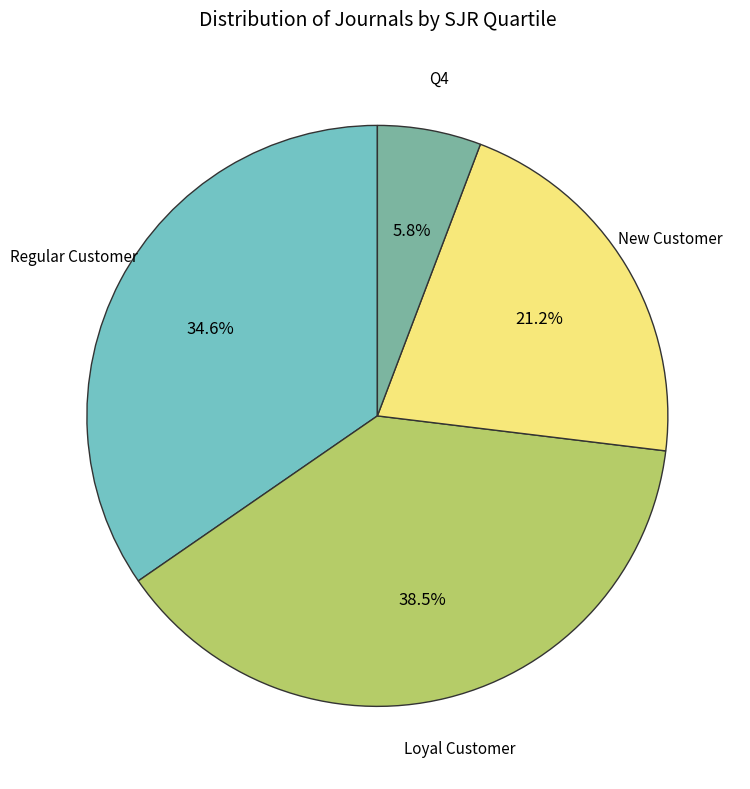

Is there any slice that represents more than half of the pie?

No